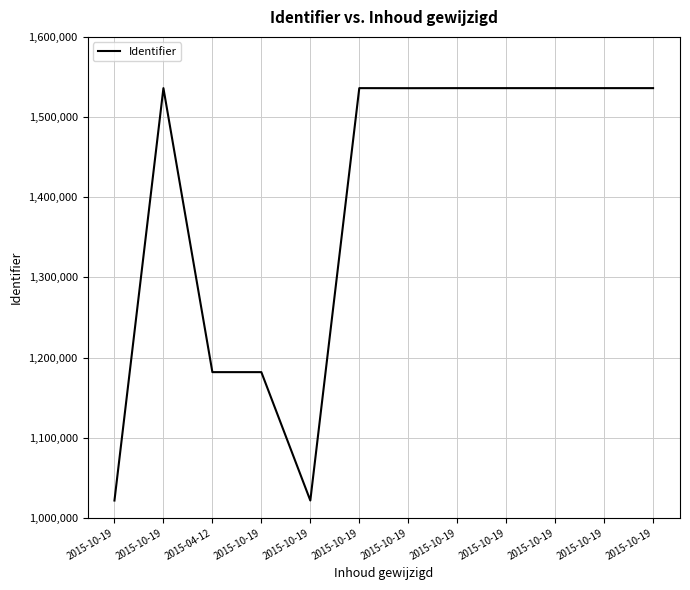

At which category does the data reach its first local peak?

2015-10-19